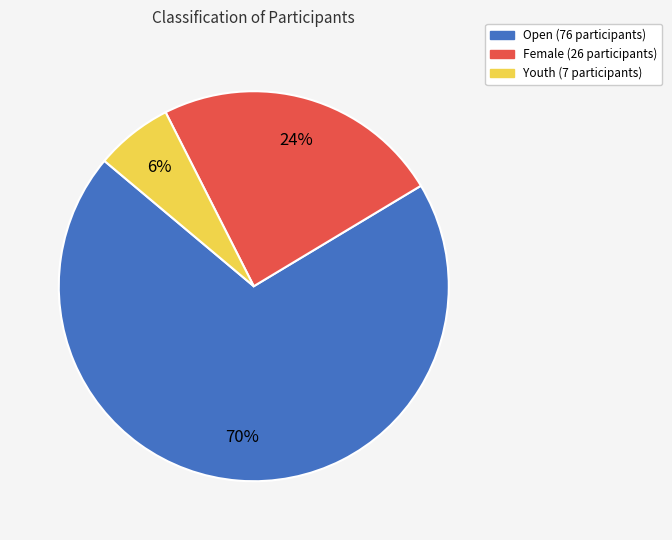

Approximately how many times larger is the value at Open compared to Female?

2.9